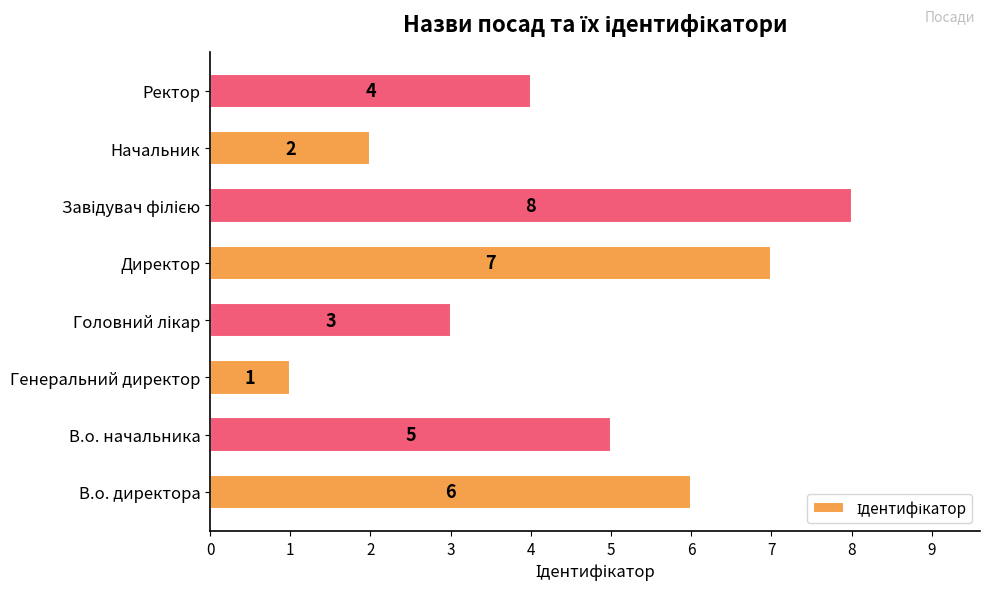

Between Ректор and В.о. начальника, which is larger?

В.о. начальника